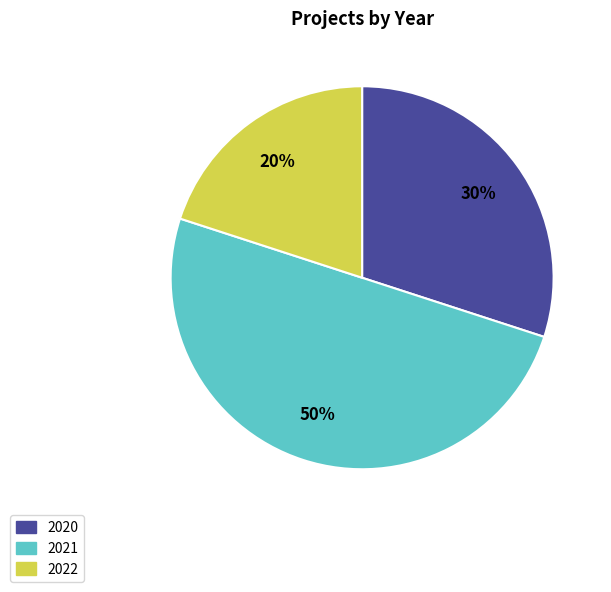

Which category has the biggest portion of the pie?

2021